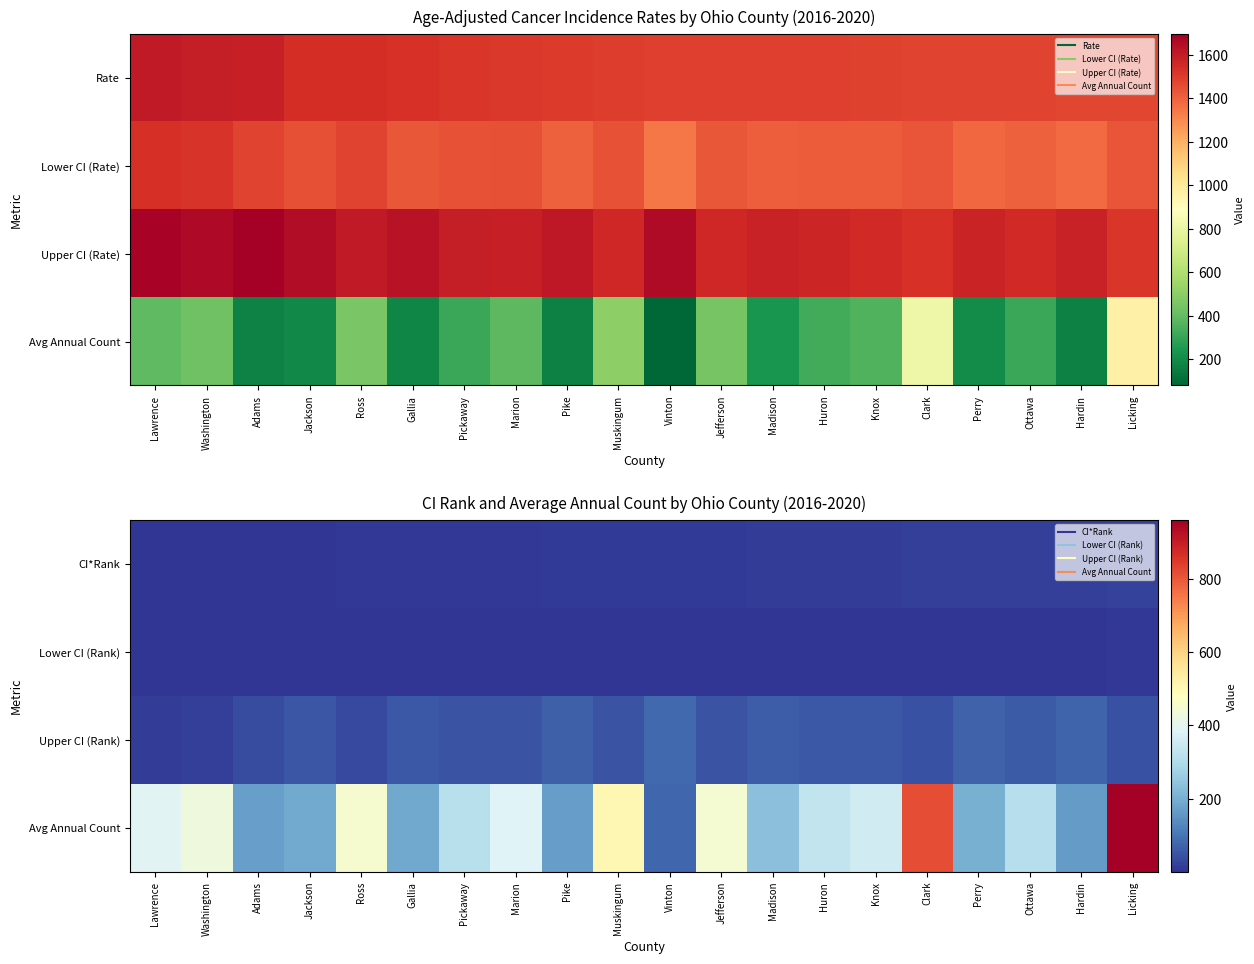

Which series has the widest spread of values?

Avg Annual Count